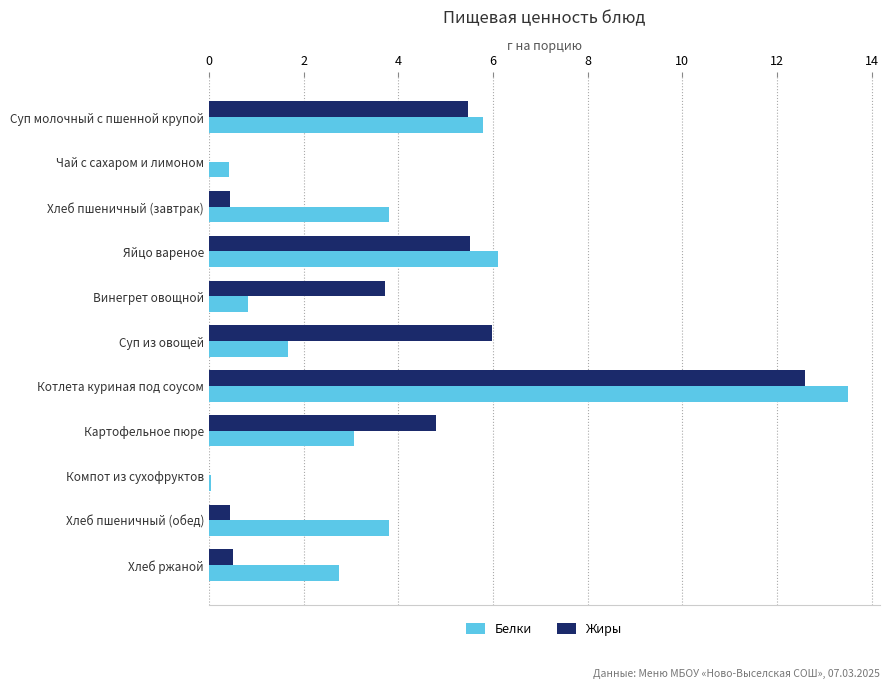

At which label is Жиры closest to 6?

Суп из овощей